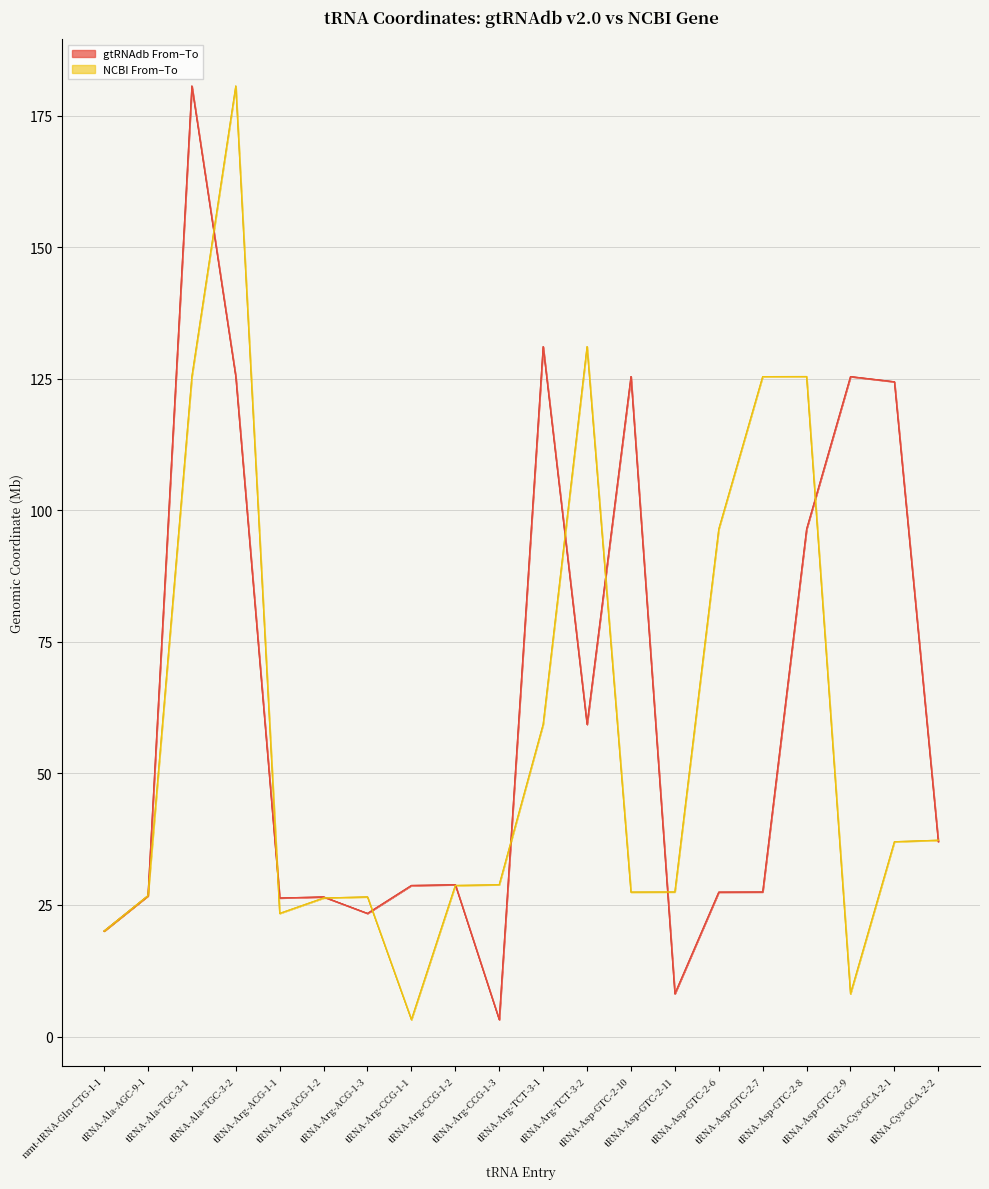

Reading left to right, list all the values displayed in this chart.

gtRNAdb From: nmt-tRNA-Gln-CTG-1-1=20.0	tRNA-Ala-AGC-9-1=26.7	tRNA-Ala-TGC-3-1=180.6	tRNA-Ala-TGC-3-2=125.4	tRNA-Arg-ACG-1-1=26.3	tRNA-Arg-ACG-1-2=26.5	tRNA-Arg-ACG-1-3=23.4	tRNA-Arg-CCG-1-1=28.7	tRNA-Arg-CCG-1-2=28.8	tRNA-Arg-CCG-1-3=3.2	tRNA-Arg-TCT-3-1=131.1	tRNA-Arg-TCT-3-2=59.3	tRNA-Asp-GTC-2-10=125.4	tRNA-Asp-GTC-2-11=8.1	tRNA-Asp-GTC-2-6=27.4	tRNA-Asp-GTC-2-7=27.5	tRNA-Asp-GTC-2-8=96.4	tRNA-Asp-GTC-2-9=125.4	tRNA-Cys-GCA-2-1=124.4	tRNA-Cys-GCA-2-2=37.0
gtRNAdb To: nmt-tRNA-Gln-CTG-1-1=20.0	tRNA-Ala-AGC-9-1=26.7	tRNA-Ala-TGC-3-1=180.6	tRNA-Ala-TGC-3-2=125.4	tRNA-Arg-ACG-1-1=26.3	tRNA-Arg-ACG-1-2=26.5	tRNA-Arg-ACG-1-3=23.4	tRNA-Arg-CCG-1-1=28.7	tRNA-Arg-CCG-1-2=28.8	tRNA-Arg-CCG-1-3=3.2	tRNA-Arg-TCT-3-1=131.1	tRNA-Arg-TCT-3-2=59.3	tRNA-Asp-GTC-2-10=125.4	tRNA-Asp-GTC-2-11=8.1	tRNA-Asp-GTC-2-6=27.4	tRNA-Asp-GTC-2-7=27.5	tRNA-Asp-GTC-2-8=96.4	tRNA-Asp-GTC-2-9=125.4	tRNA-Cys-GCA-2-1=124.4	tRNA-Cys-GCA-2-2=37.0
NCBI From: nmt-tRNA-Gln-CTG-1-1=20.0	tRNA-Ala-AGC-9-1=26.8	tRNA-Ala-TGC-3-1=125.4	tRNA-Ala-TGC-3-2=180.6	tRNA-Arg-ACG-1-1=23.4	tRNA-Arg-ACG-1-2=26.3	tRNA-Arg-ACG-1-3=26.5	tRNA-Arg-CCG-1-1=3.2	tRNA-Arg-CCG-1-2=28.7	tRNA-Arg-CCG-1-3=28.8	tRNA-Arg-TCT-3-1=59.3	tRNA-Arg-TCT-3-2=131.1	tRNA-Asp-GTC-2-10=27.4	tRNA-Asp-GTC-2-11=27.5	tRNA-Asp-GTC-2-6=96.4	tRNA-Asp-GTC-2-7=125.4	tRNA-Asp-GTC-2-8=125.4	tRNA-Asp-GTC-2-9=8.1	tRNA-Cys-GCA-2-1=37.0	tRNA-Cys-GCA-2-2=37.3
NCBI To: nmt-tRNA-Gln-CTG-1-1=20.0	tRNA-Ala-AGC-9-1=26.8	tRNA-Ala-TGC-3-1=125.4	tRNA-Ala-TGC-3-2=180.6	tRNA-Arg-ACG-1-1=23.4	tRNA-Arg-ACG-1-2=26.3	tRNA-Arg-ACG-1-3=26.5	tRNA-Arg-CCG-1-1=3.2	tRNA-Arg-CCG-1-2=28.7	tRNA-Arg-CCG-1-3=28.8	tRNA-Arg-TCT-3-1=59.3	tRNA-Arg-TCT-3-2=131.1	tRNA-Asp-GTC-2-10=27.4	tRNA-Asp-GTC-2-11=27.5	tRNA-Asp-GTC-2-6=96.4	tRNA-Asp-GTC-2-7=125.4	tRNA-Asp-GTC-2-8=125.4	tRNA-Asp-GTC-2-9=8.1	tRNA-Cys-GCA-2-1=37.0	tRNA-Cys-GCA-2-2=37.3